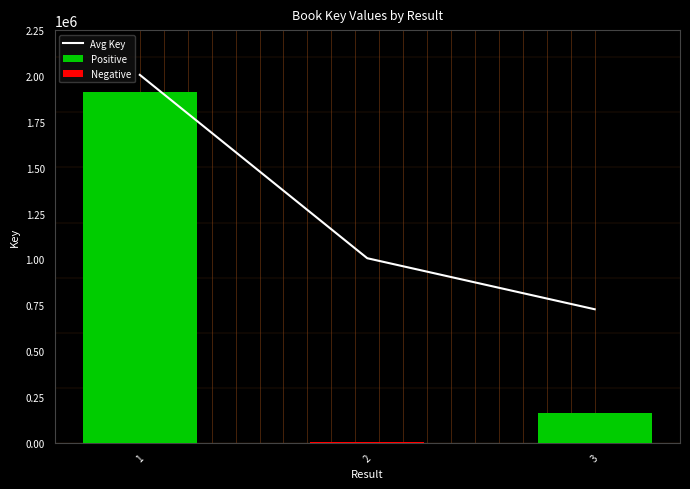

Is it true that Positive equals 3056995.5 at 1?

False